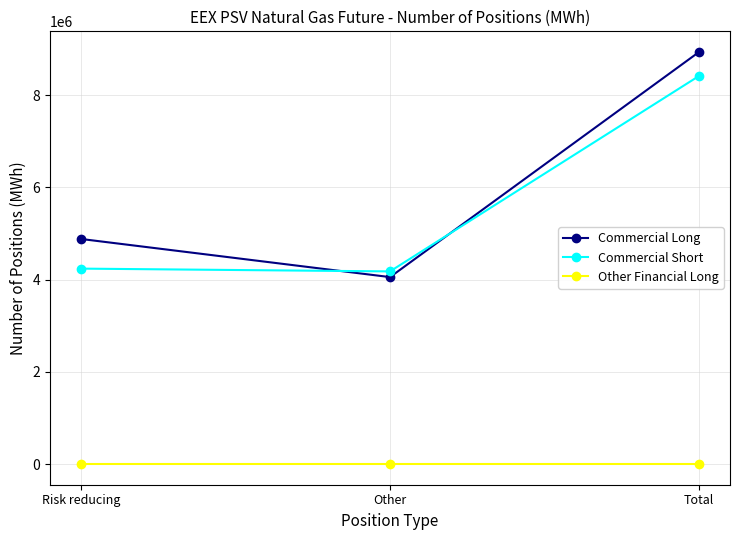

Reading left to right, list all the values displayed in this chart.

Commercial Long: 4881960	4055136	8937096
Commercial Short: 4238952	4178568	8417520
Other Financial Long: 0	0	0